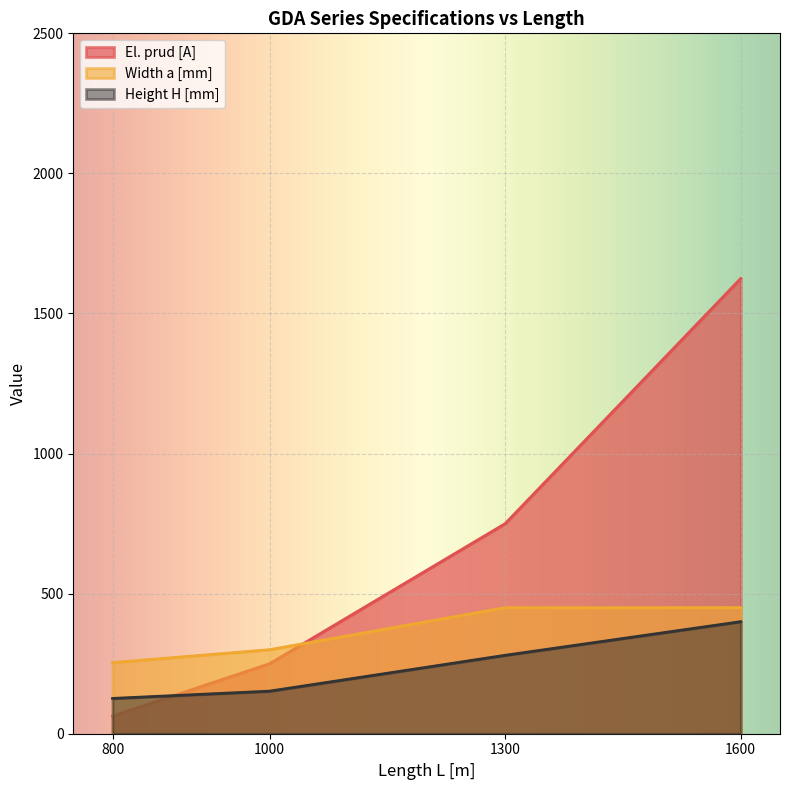

Where is El. prud [A] nearest to the value 844?

1300